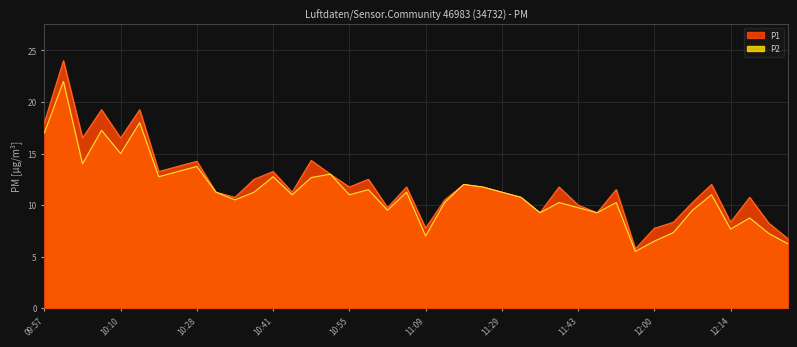

What is the approximate value of P2 at 10:41?

12.8